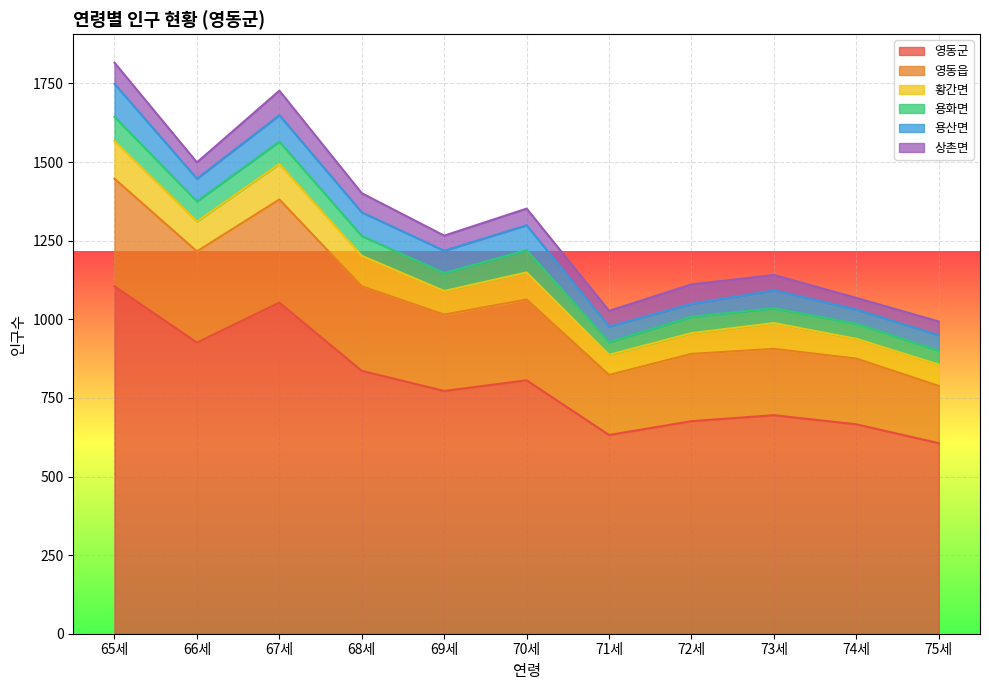

What is the sum of all 영동읍 values?

2736